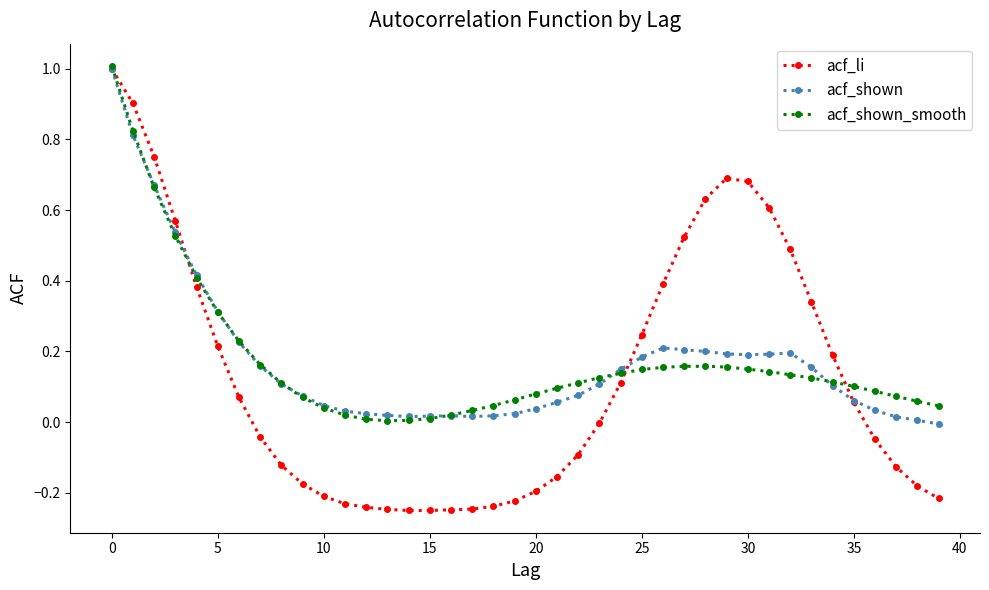

Which series has the largest range (max minus min)?

acf_li